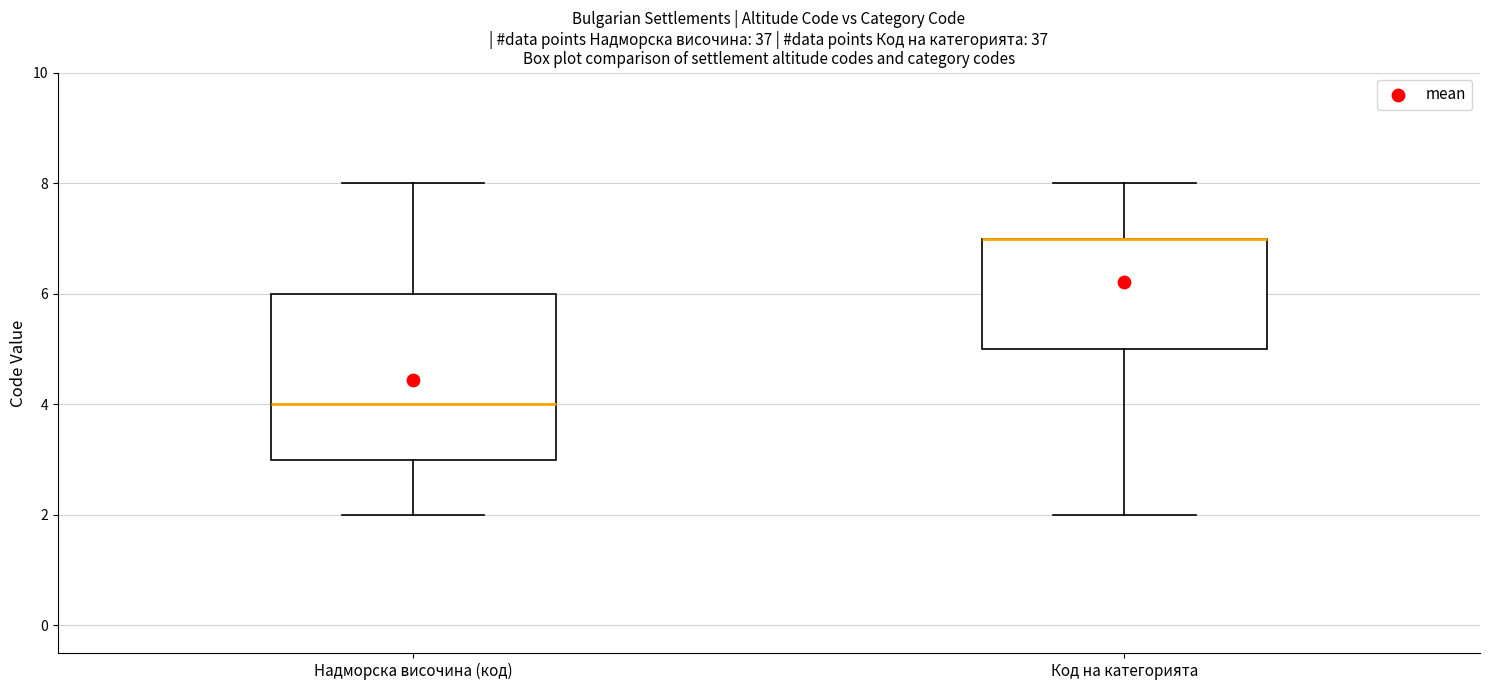

Reading left to right, read every box against the y-axis: the position of its median line, the range the box covers, and the ends of its whiskers. The values are not printed on the chart, so give them approximately, as read against the axis.

Надморска височина (код): median 4, box 3 to 6, whiskers 2 to 8
Код на категорията: median 7 (drawn on the box's upper edge), box 5 to 7, whiskers 2 to 8